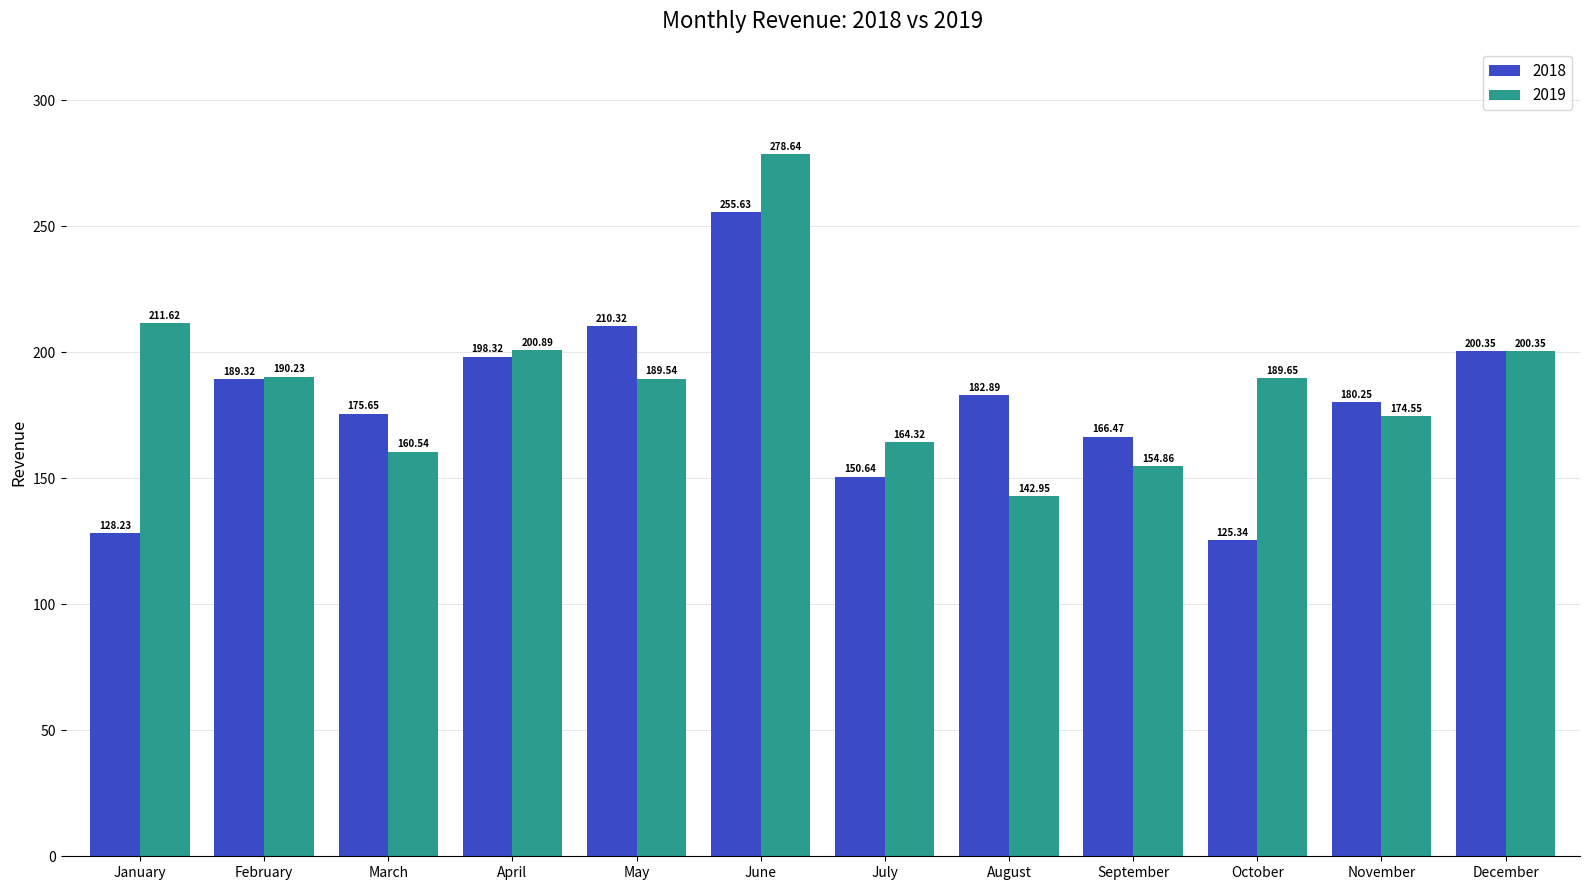

How many data points in 2019 are above 189?

7